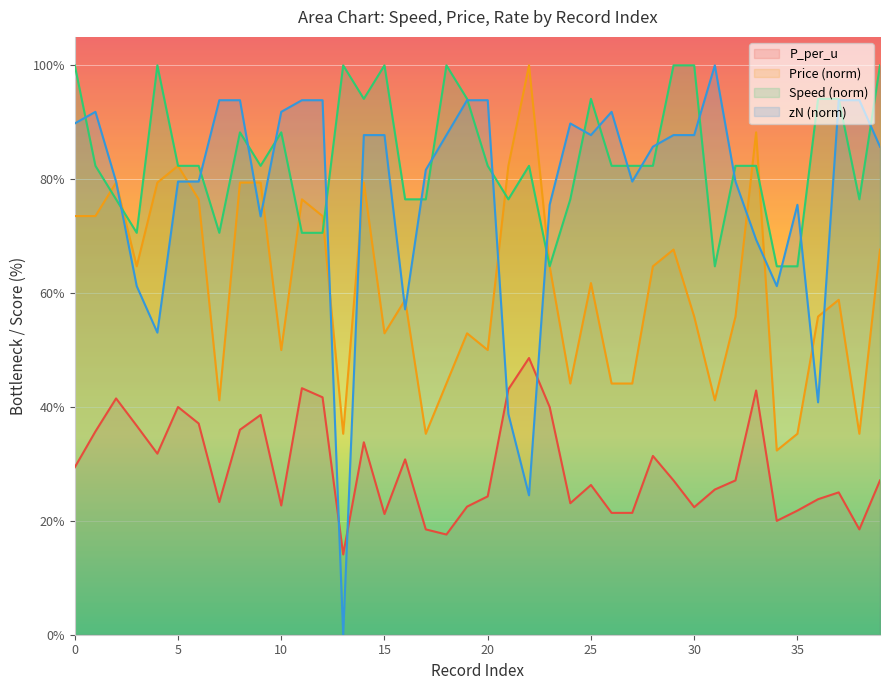

Which series has the largest range (max minus min)?

zN (norm)